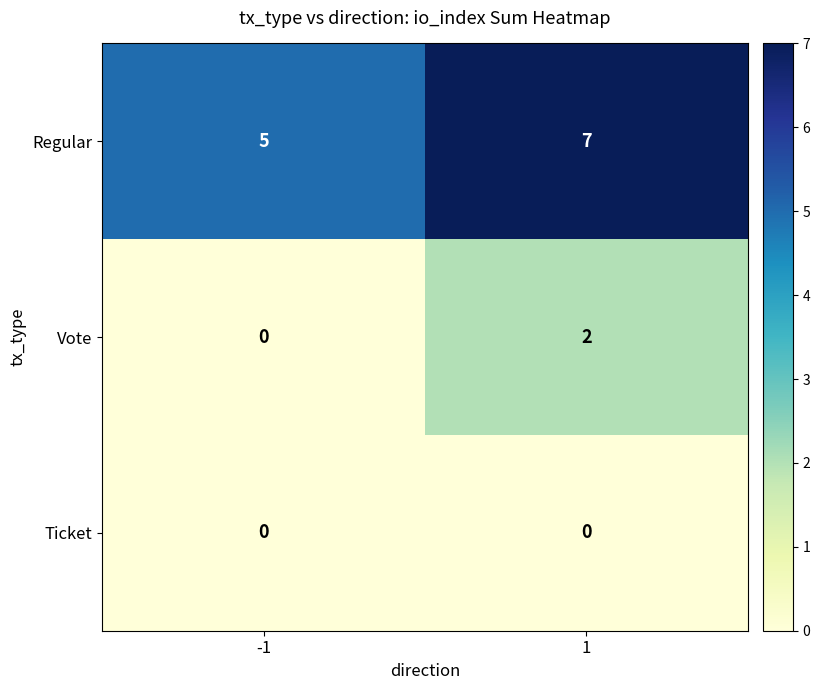

Reading right to left, transcribe all the data shown in this chart.

Regular: 7	5
Vote: 2	0
Ticket: 0	0